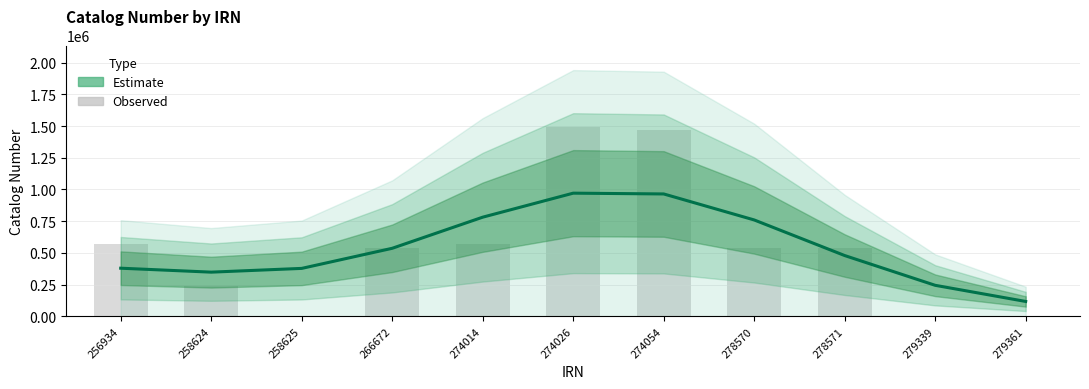

Which series has the widest spread of values?

Observed